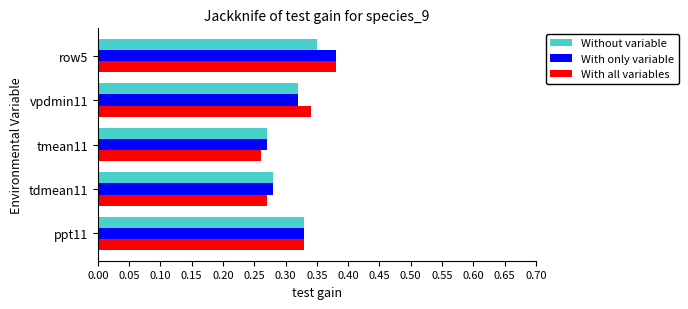

What are all the series names shown in the legend?

Without variable, With only variable, With all variables